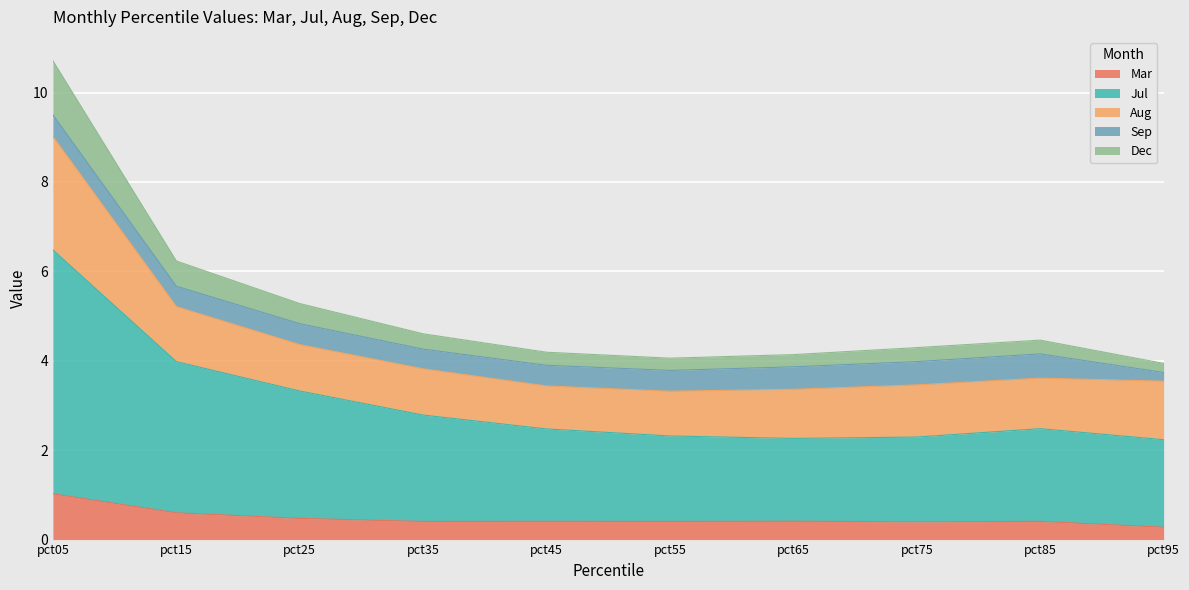

At which category is the sum across all series the highest?

pct05